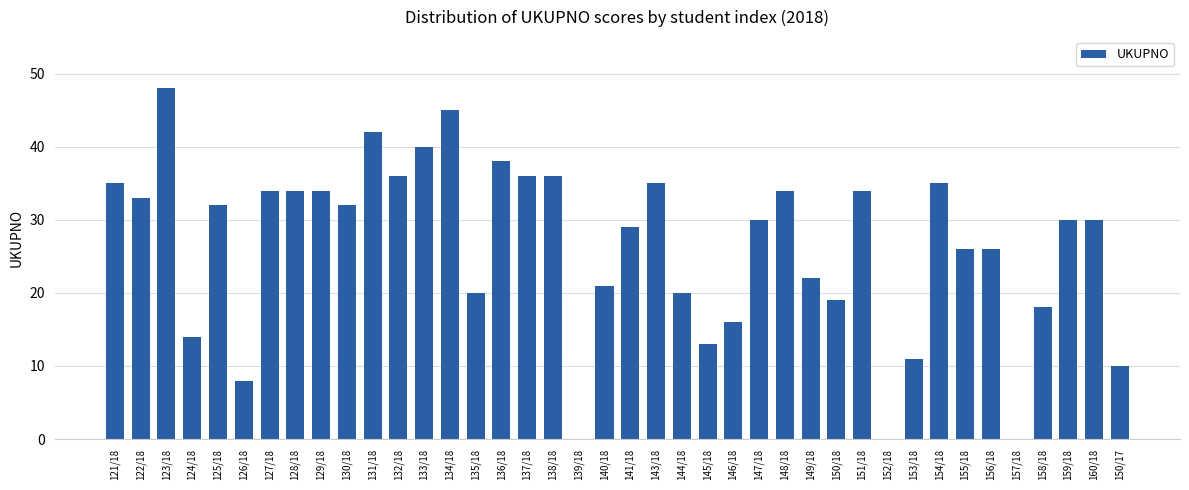

Is it true that the value at 160/18 is 41?

False